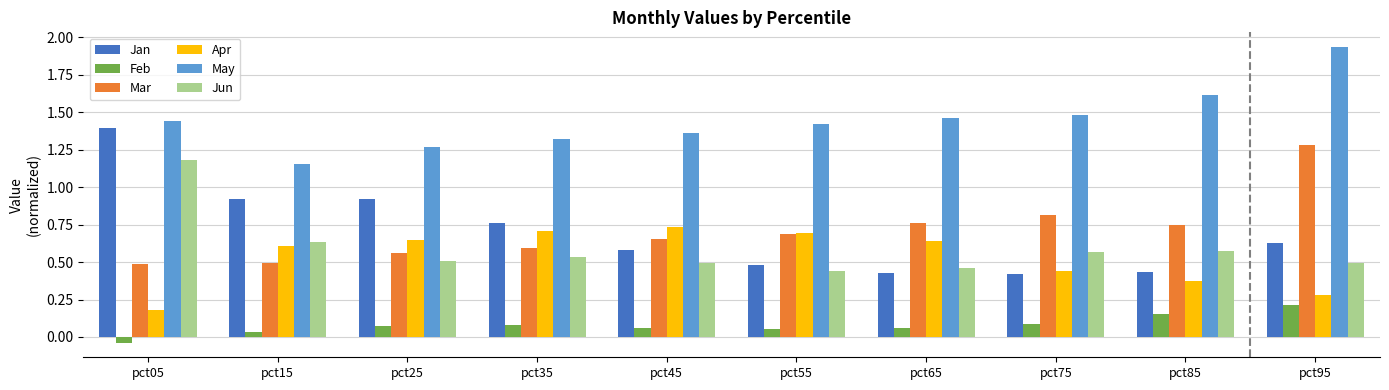

What is the total value across all series at pct55?

3.8